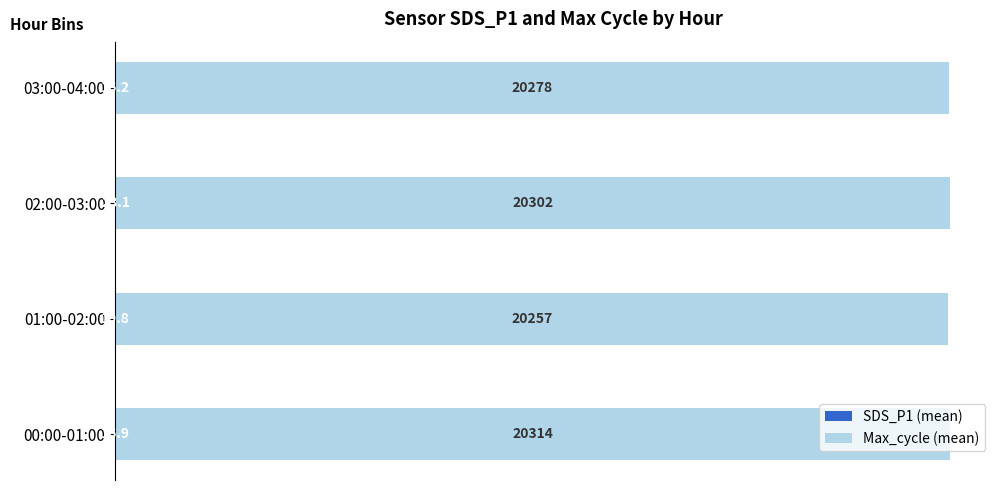

At which category is the sum across all series the highest?

00:00-01:00